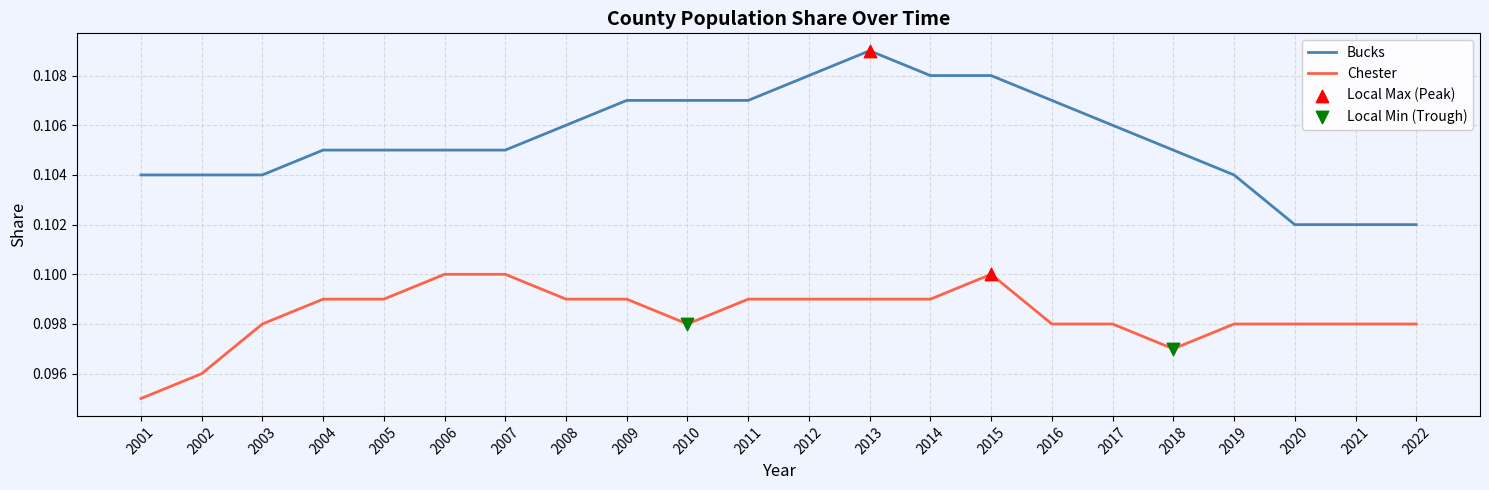

What is the total value across all series at 2006?

0.2